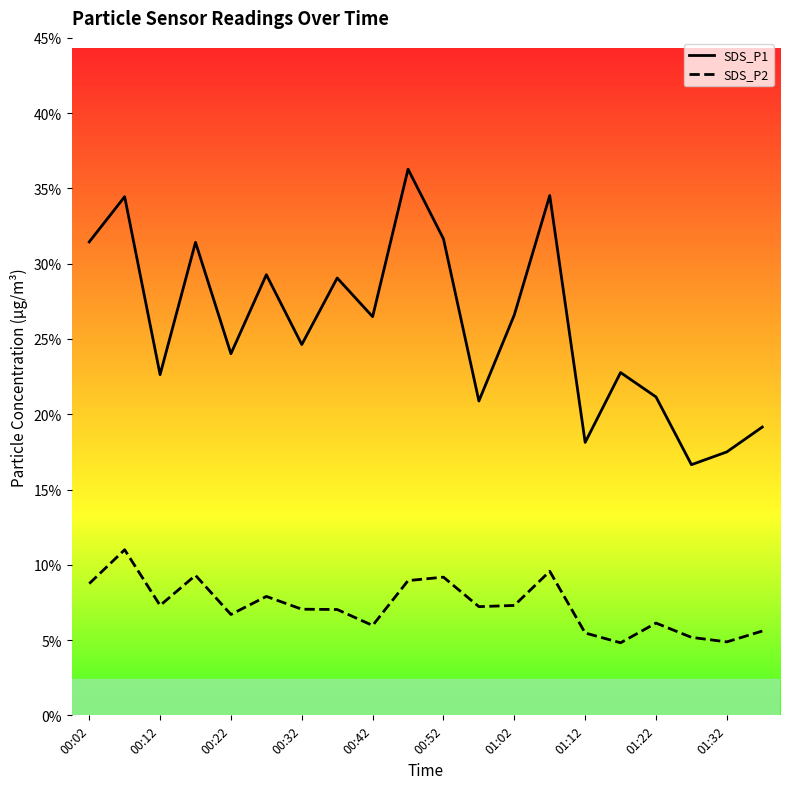

Does the chart display data point markers on the line(s)?

No